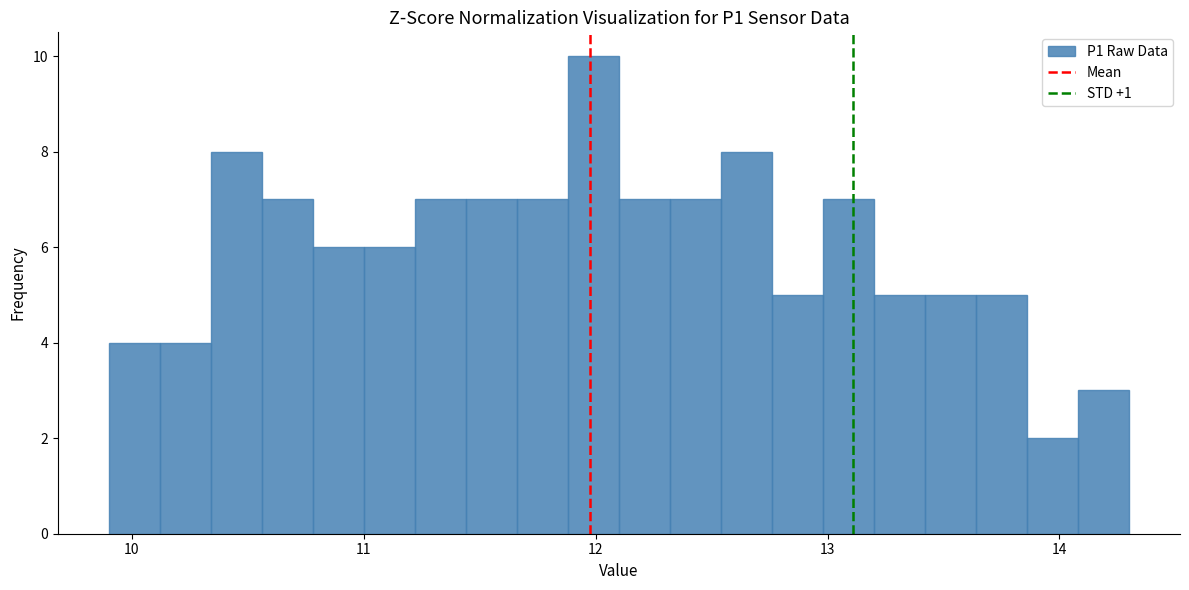

Around what value on the x-axis is the tallest bar? Give the approximate position of its centre, as read against the axis.

12.0